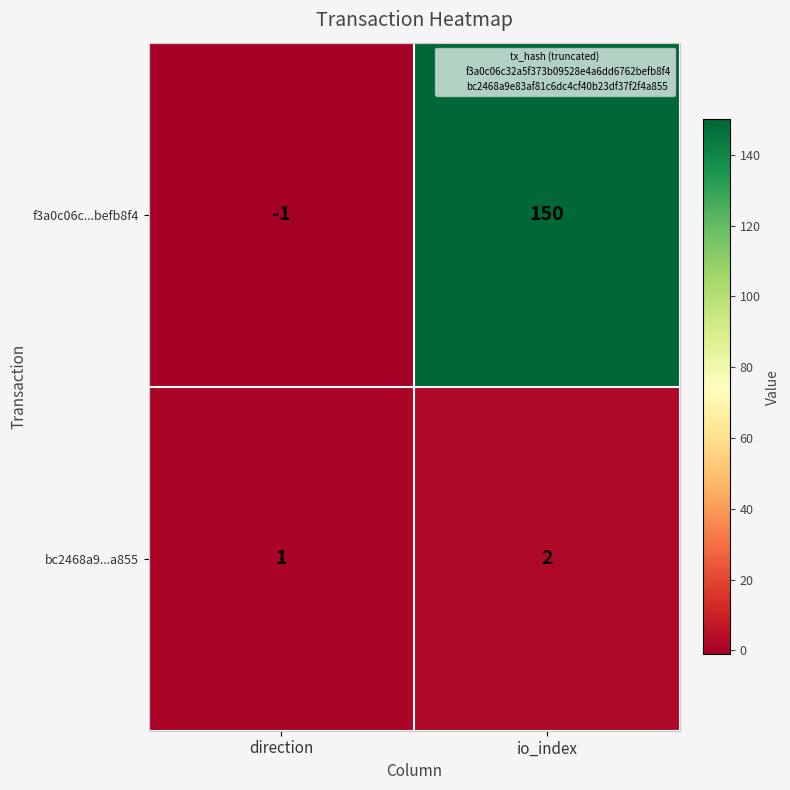

Reading left to right, extract all data points from this chart.

f3a0c06c...befb8f4: direction=-1	io_index=150
bc2468a9...a855: direction=1	io_index=2